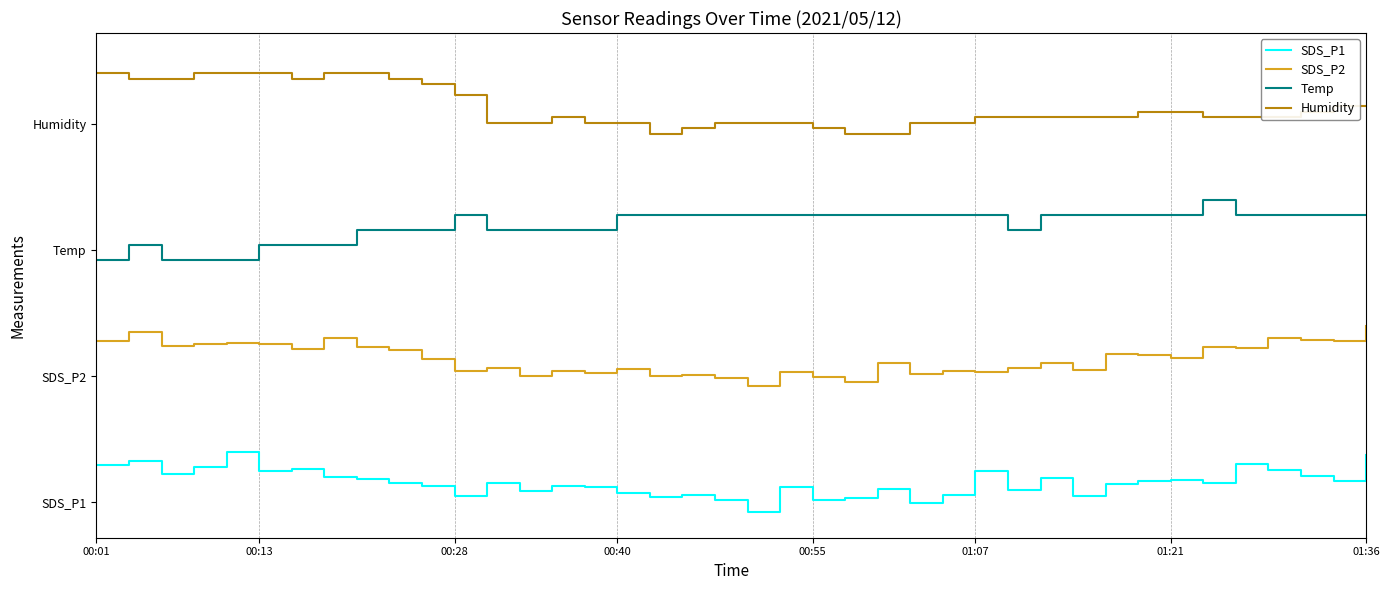

Does the chart have visible grid lines?

Yes